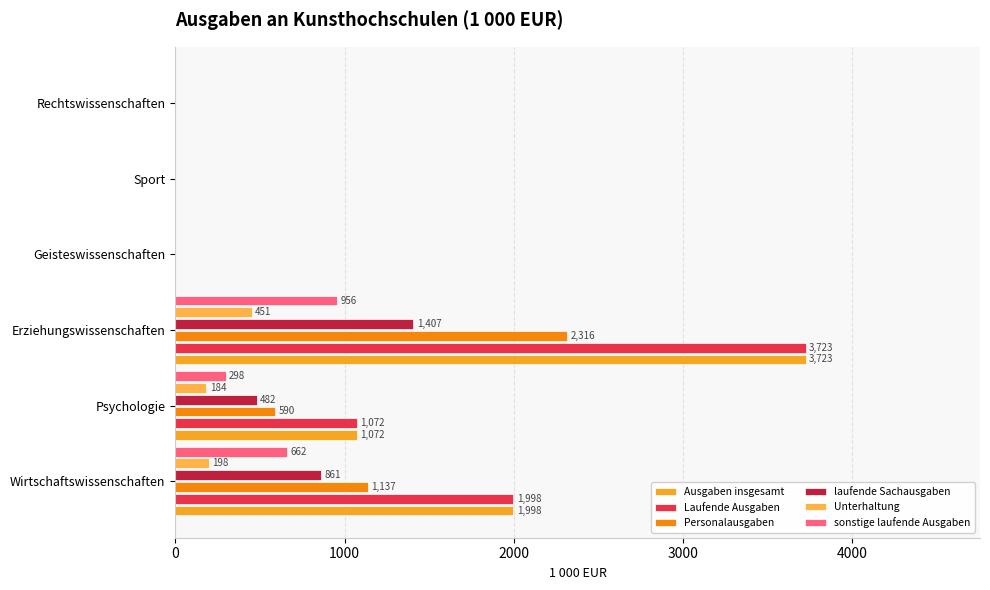

How many categories are shown in the chart?

6